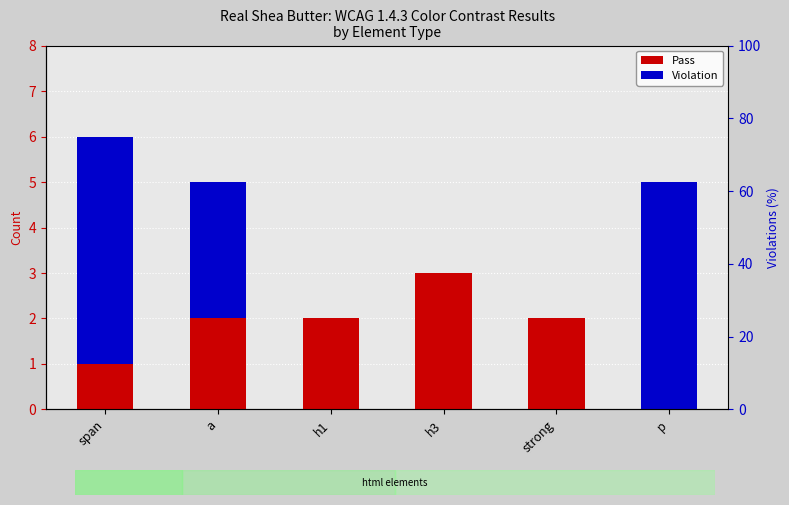

What is the value of the Violation bar at the 2nd from the left?

3